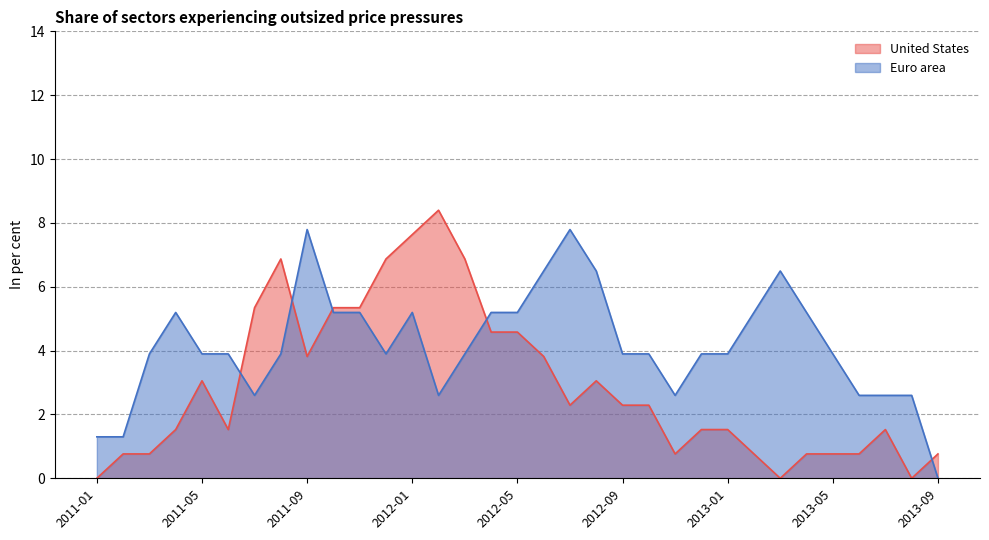

What position from the right is 2011-10?

24